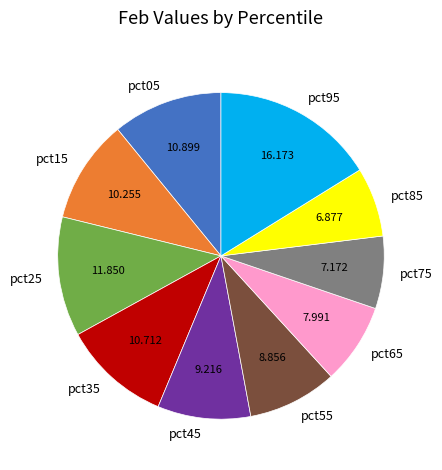

Is pct25 the majority of the pie?

No